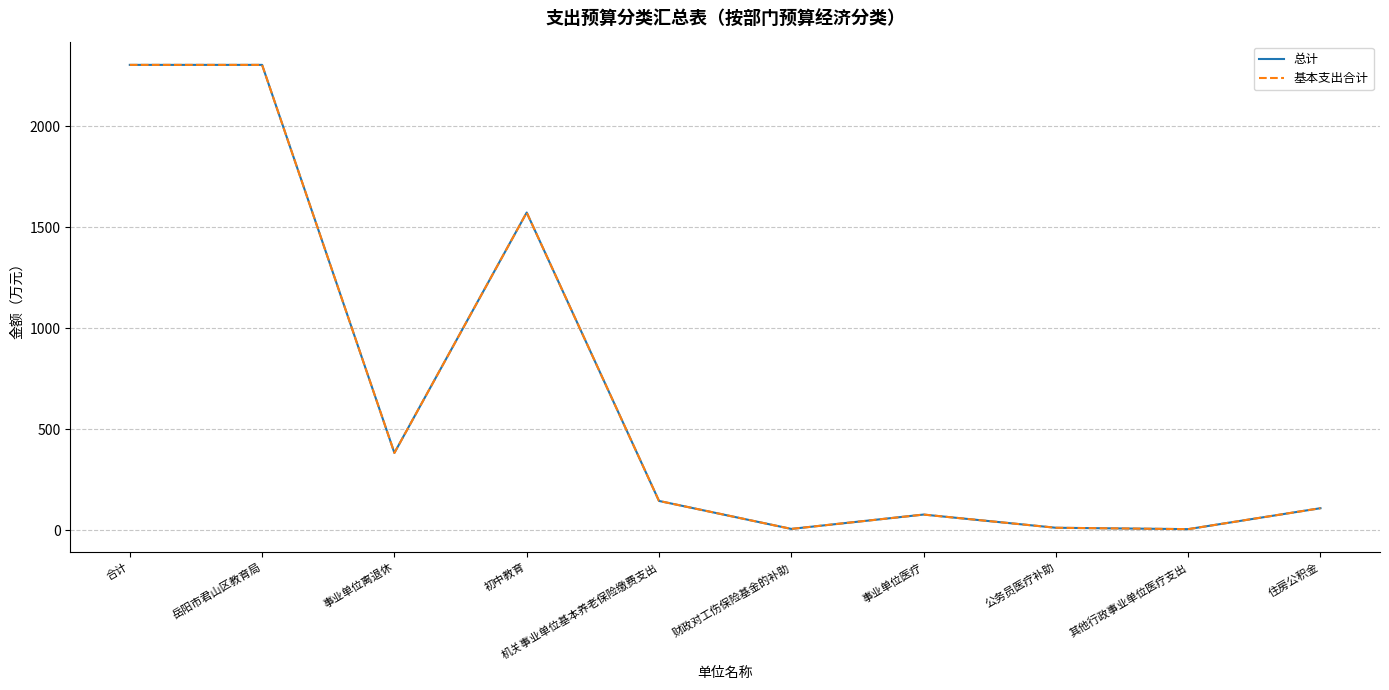

How many lines are shown in the chart?

2